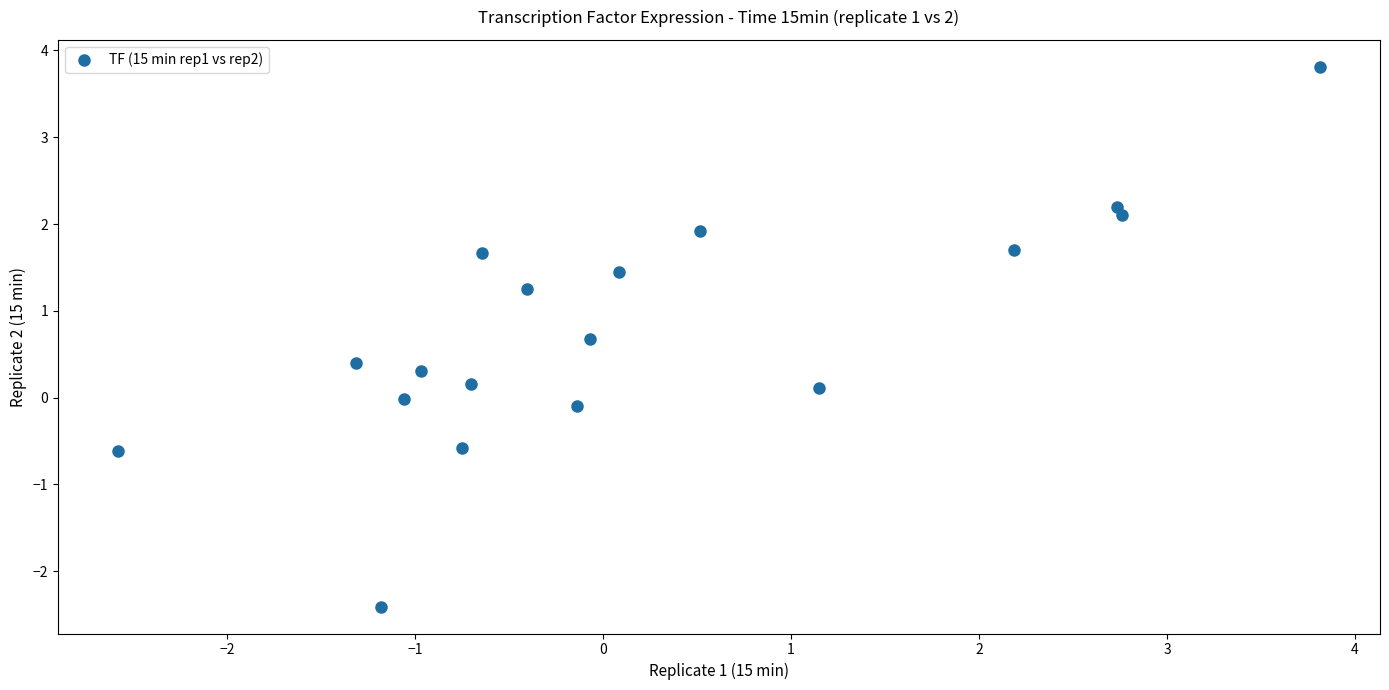

What is the range of Y values (max minus min)?

6.2